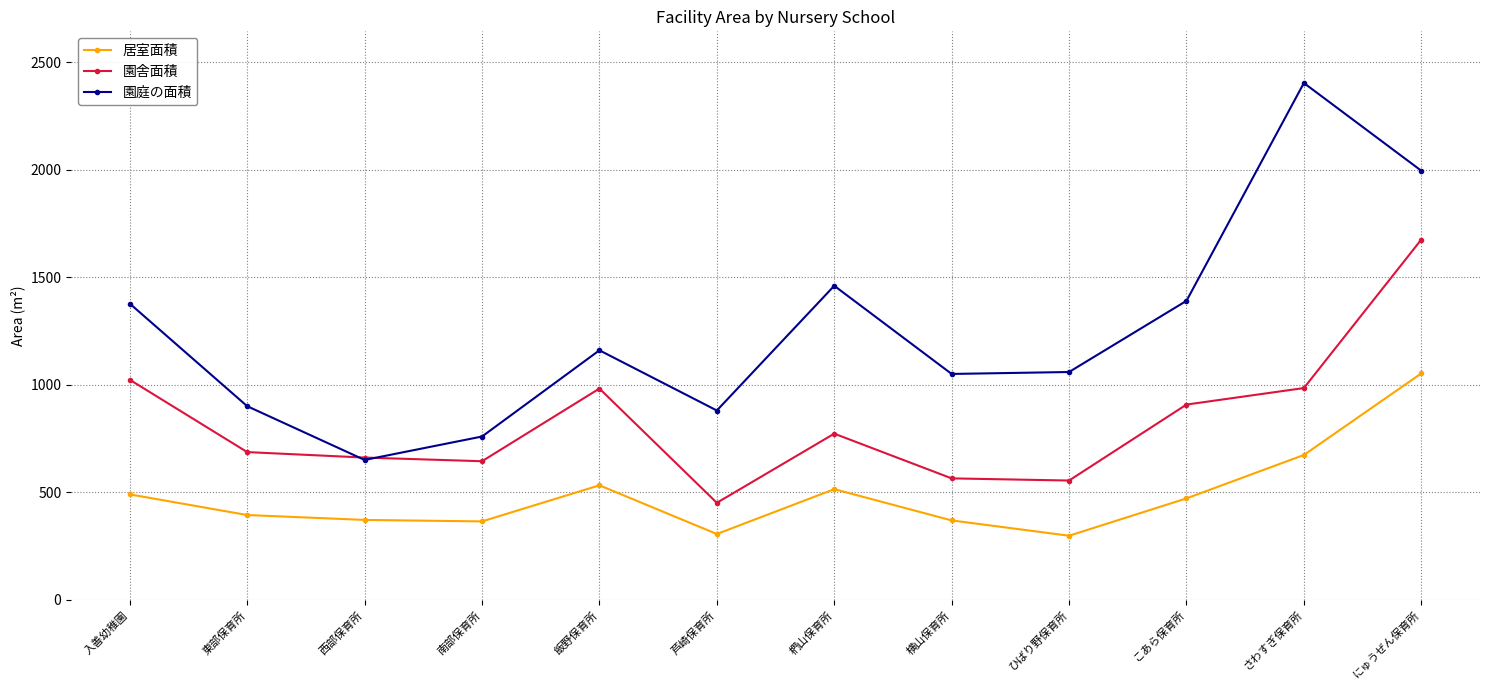

Is it true that 居室面積 equals 181.9 at こあら保育所?

False